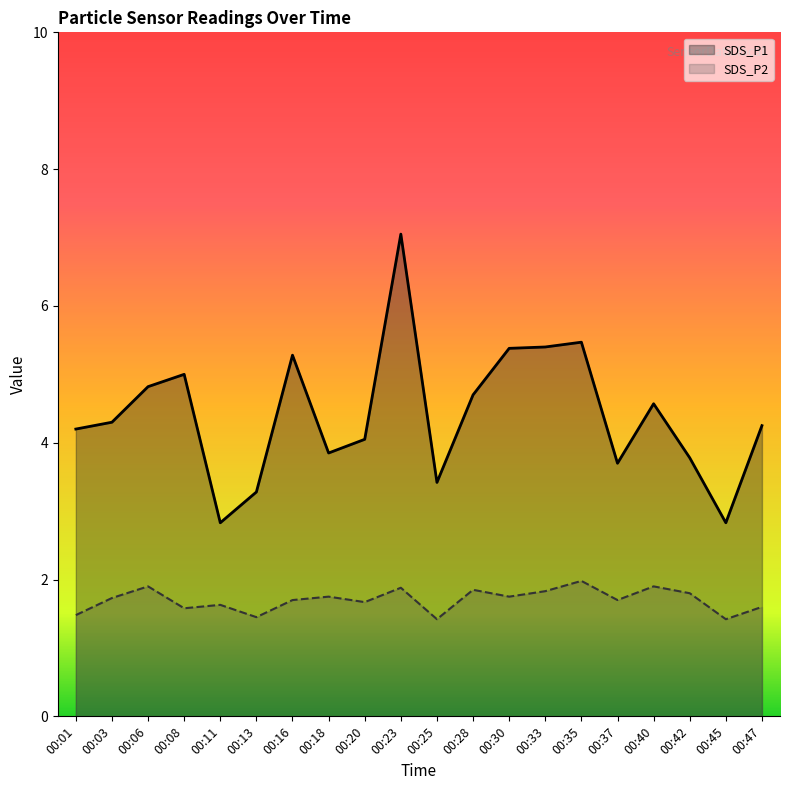

What is the average value of the SDS_P2 series?

1.7